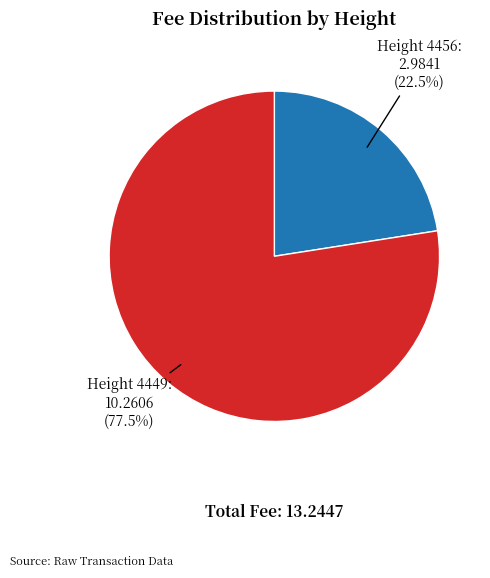

Which has a higher value, Height 4449 or Height 4456?

Height 4449